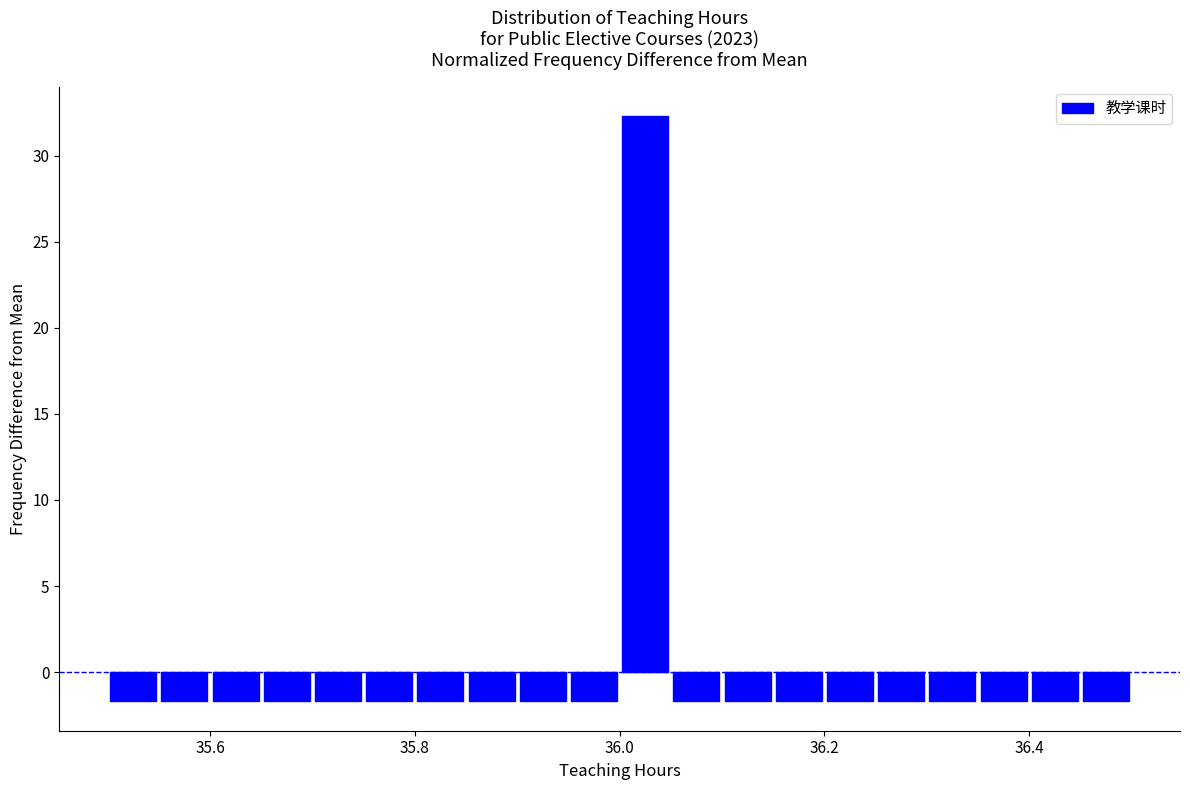

Read against the x-axis, roughly where is the centre of the tallest bar?

36.02